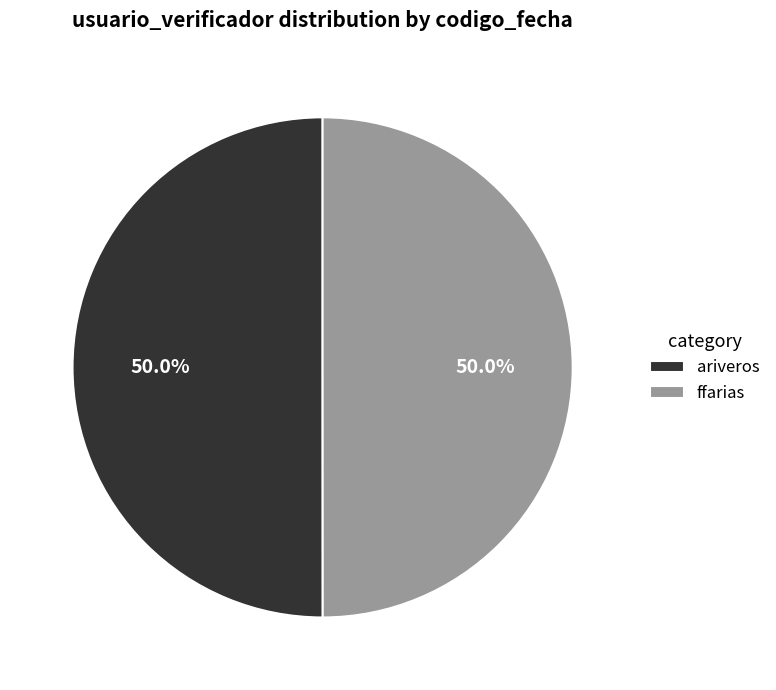

Approximately how many times larger is the value at ffarias compared to ariveros?

1.0